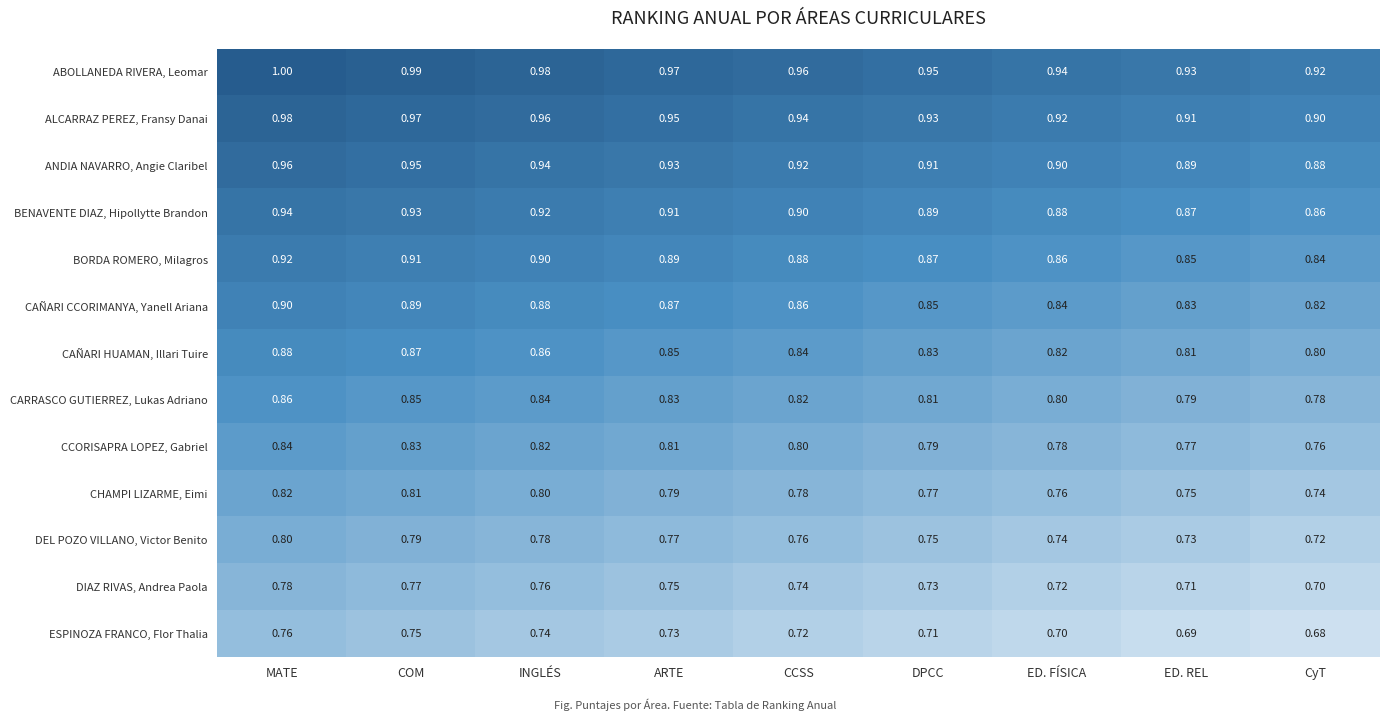

Rank the categories by CARRASCO GUTIERREZ, Lukas Adriano value from highest to lowest.

MATE, COM, INGLÉS, ARTE, CCSS, DPCC, ED. FÍSICA, ED. REL, CyT